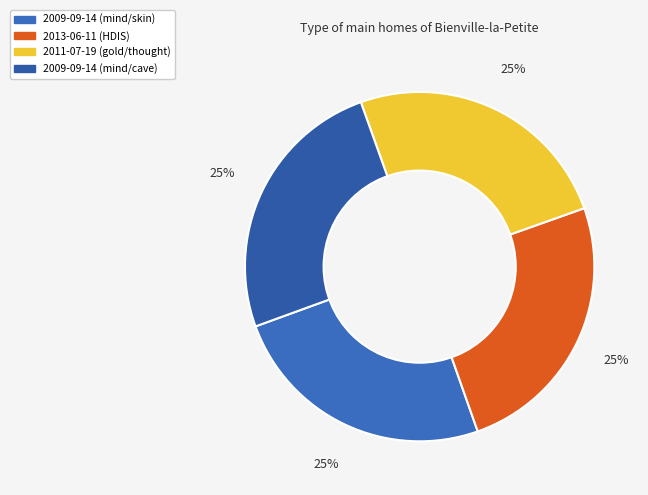

How many slices are in this pie chart?

4